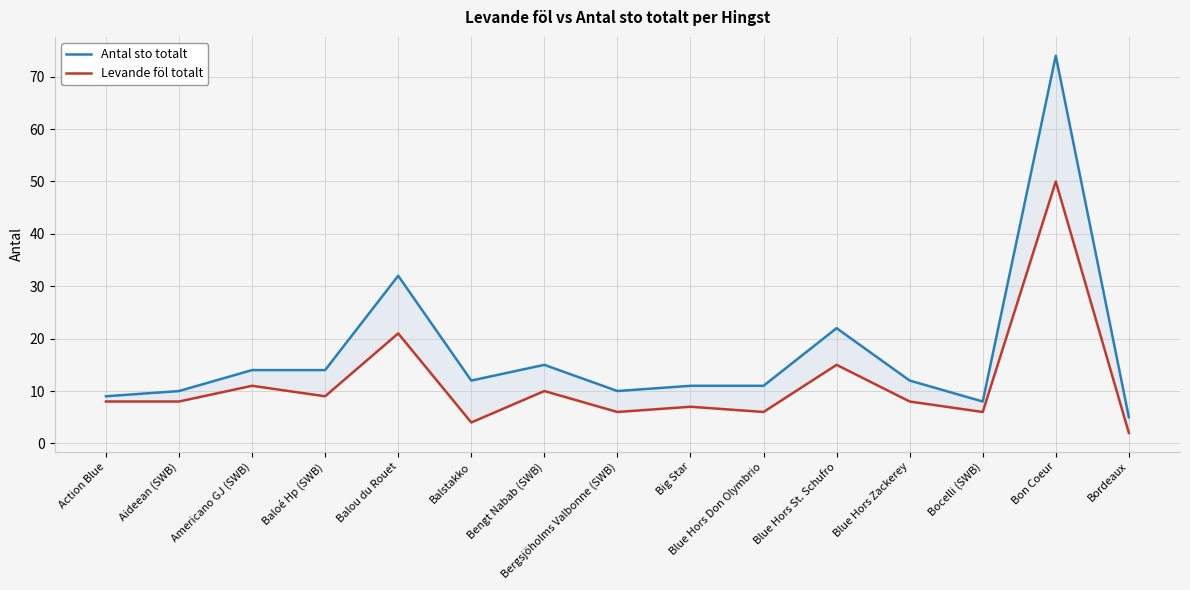

How many data points in Antal sto totalt are less than 12?

7